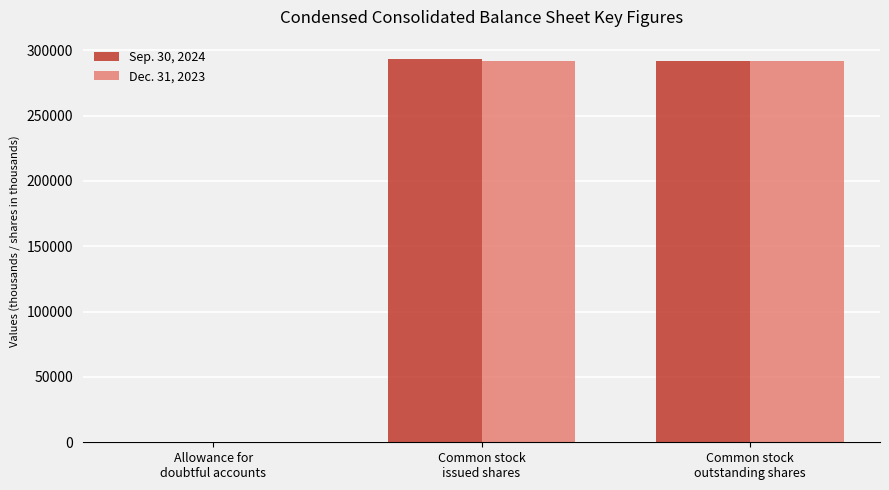

Reading right to left, list all the values displayed in this chart.

Sep. 30, 2024: Common stock
outstanding shares=292142.7	Common stock
issued shares=293425.3	Allowance for
doubtful accounts=84.2
Dec. 31, 2023: Common stock
outstanding shares=292142.7	Common stock
issued shares=292142.7	Allowance for
doubtful accounts=74.8